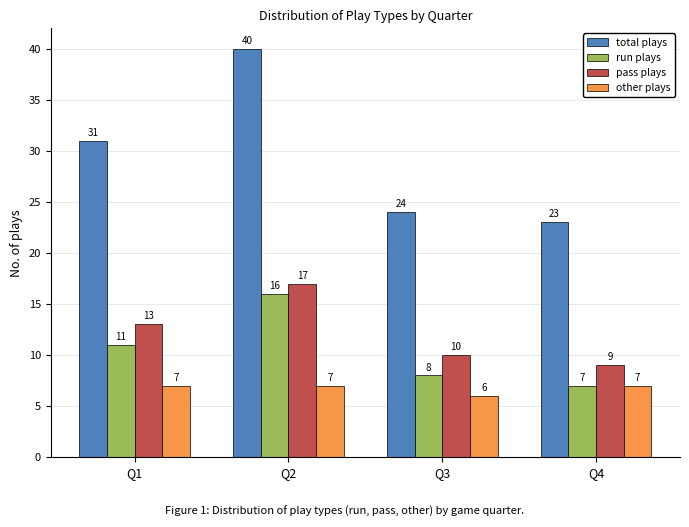

At Q3, list the series in order from largest to smallest.

total plays, pass plays, run plays, other plays